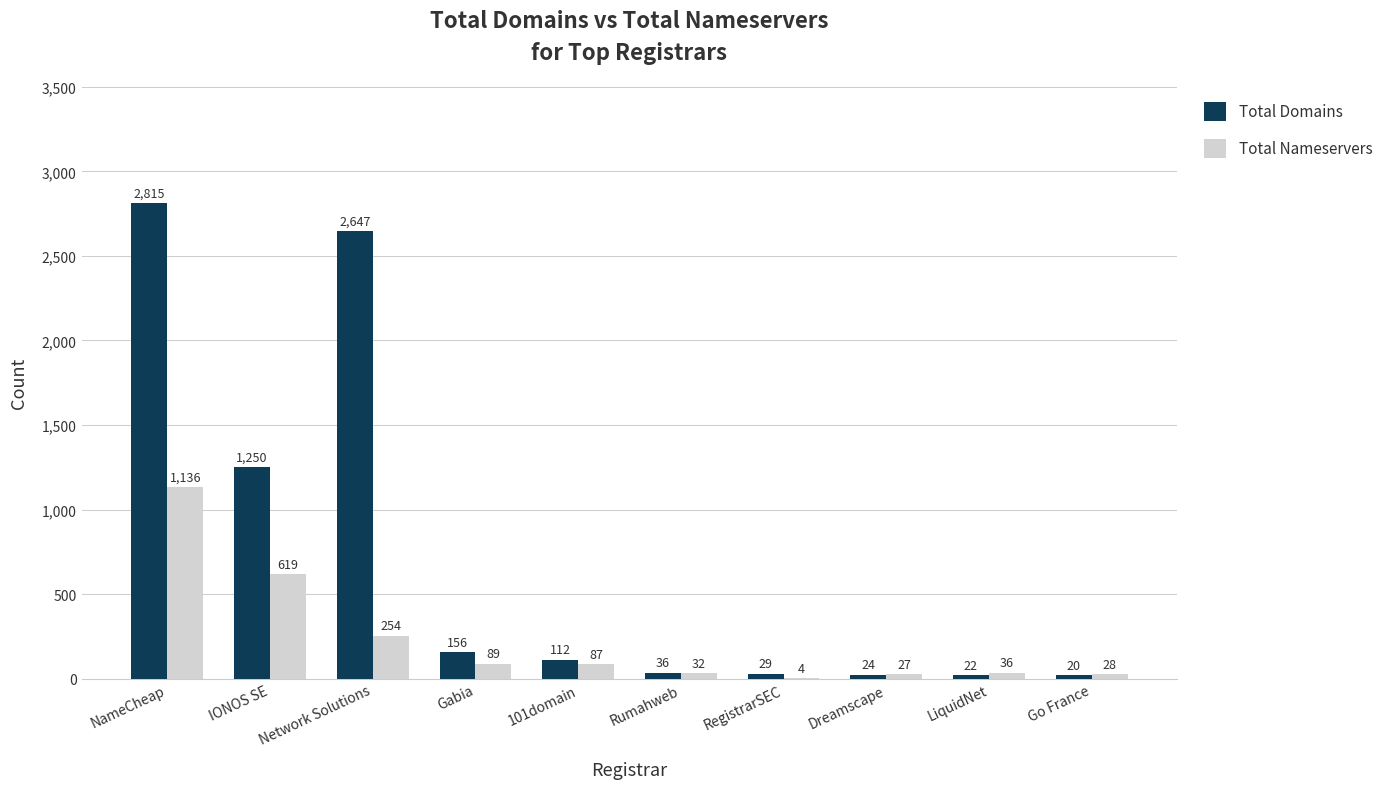

How many series are shown in this chart?

2